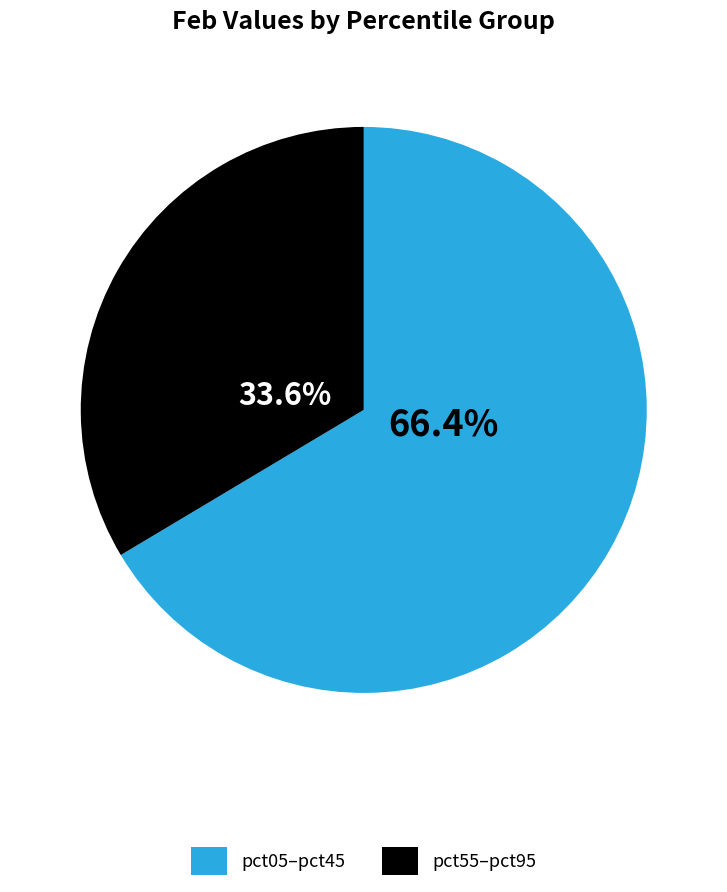

To the nearest percent, what is the difference between the largest and smallest slice percentages?

33%